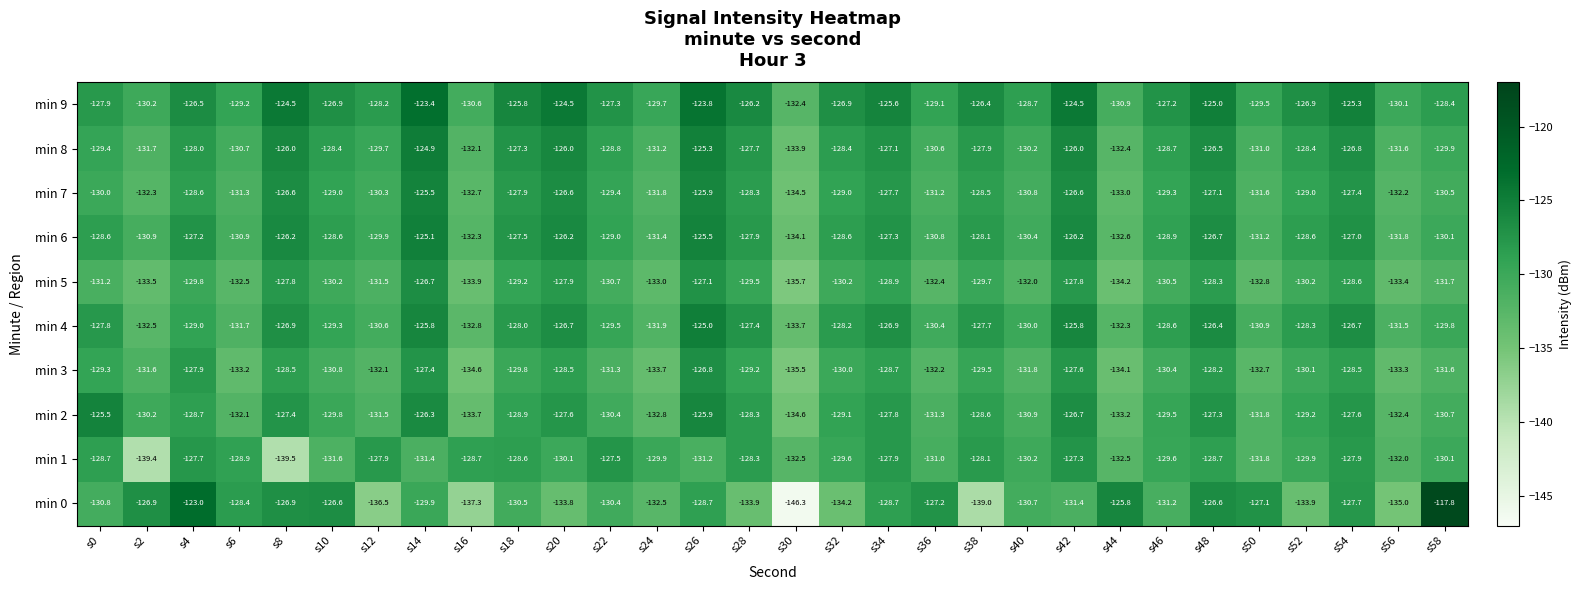

Rank the series at s48 from lowest to highest value.

min 1, min 5, min 3, min 2, min 7, min 6, min 0, min 8, min 4, min 9